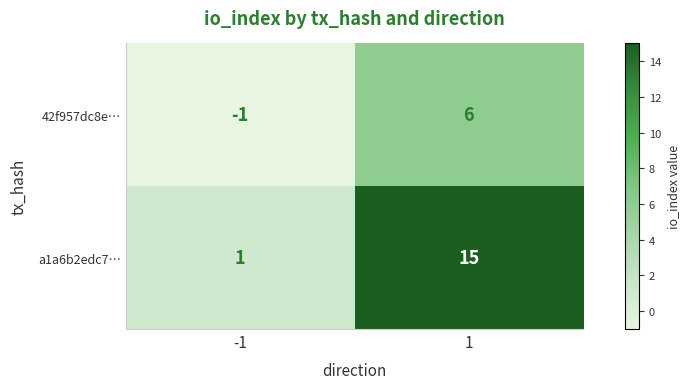

Rank the series by their average value, from highest to lowest.

a1a6b2edc7…, 42f957dc8e…